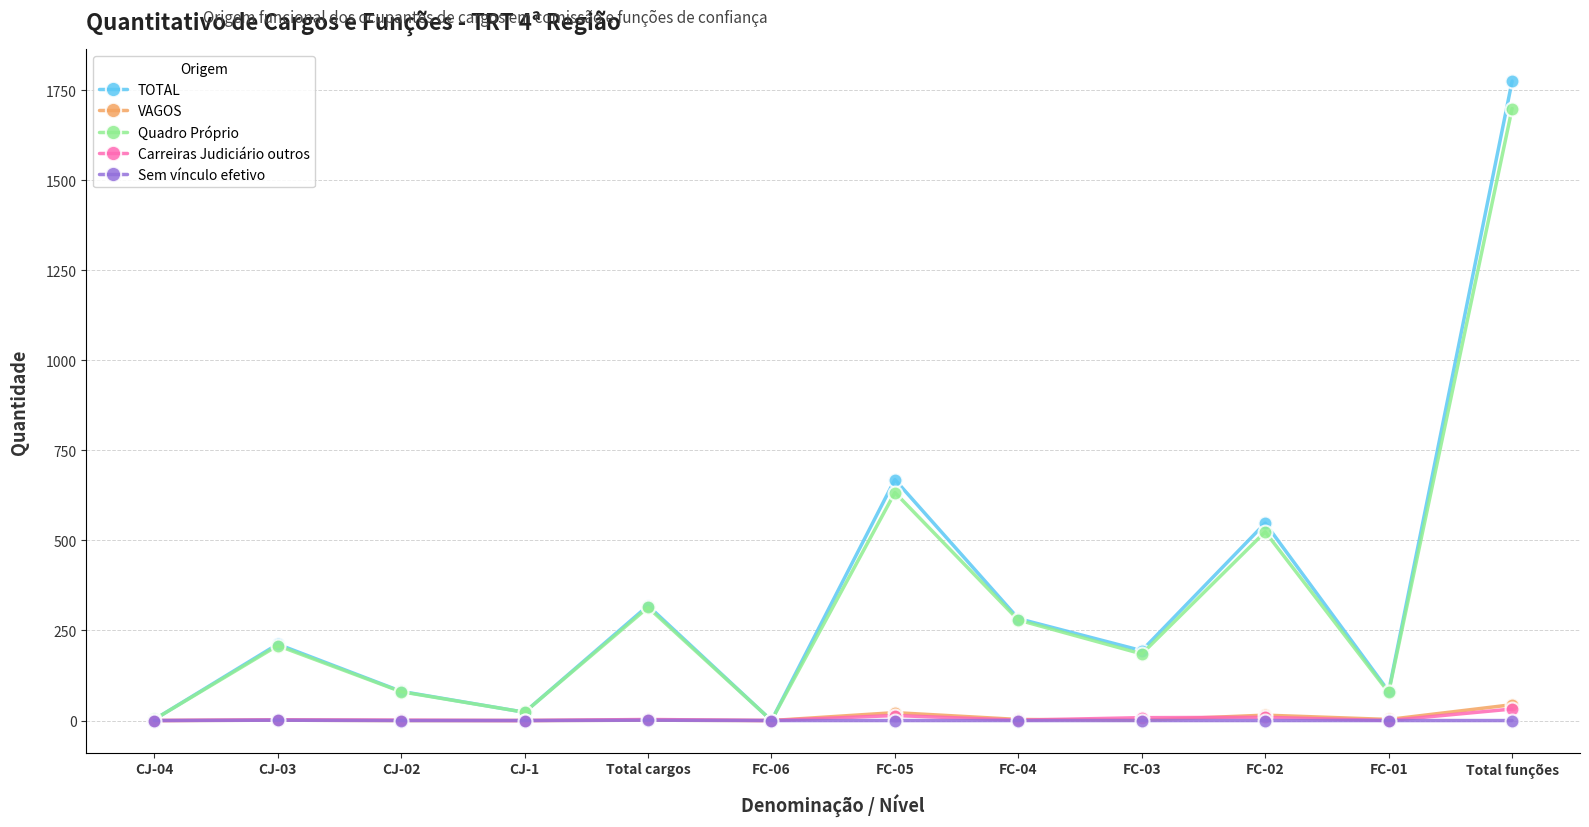

The Carreiras Judiciário outros series shows 0 at FC-01. True or false?

True